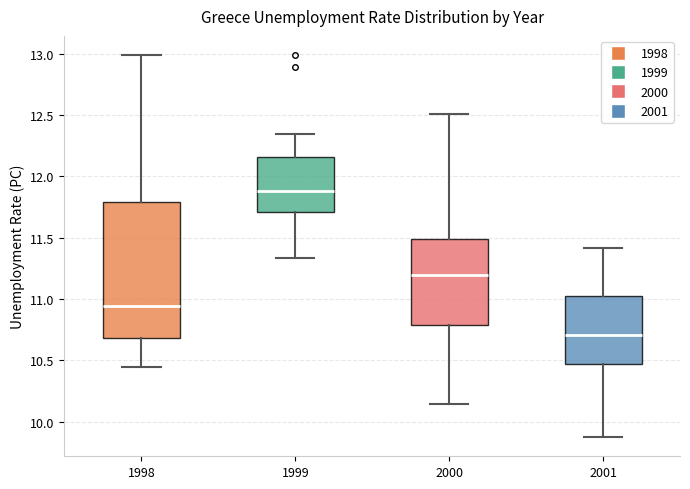

Reading left to right, transcribe this box plot: for each box, give where its median line is, the range the box spans, and where its two whiskers end, as read against the y-axis. The values are not printed on the chart, so give them approximately, as read against the axis.

1998: median 10.95, box 10.70 to 11.80, whiskers 10.45 to 13.00
1999: median 11.90, box 11.70 to 12.15, whiskers 11.35 to 12.35
2000: median 11.20, box 10.80 to 11.50, whiskers 10.15 to 12.50
2001: median 10.70, box 10.45 to 11.00, whiskers 9.85 to 11.40